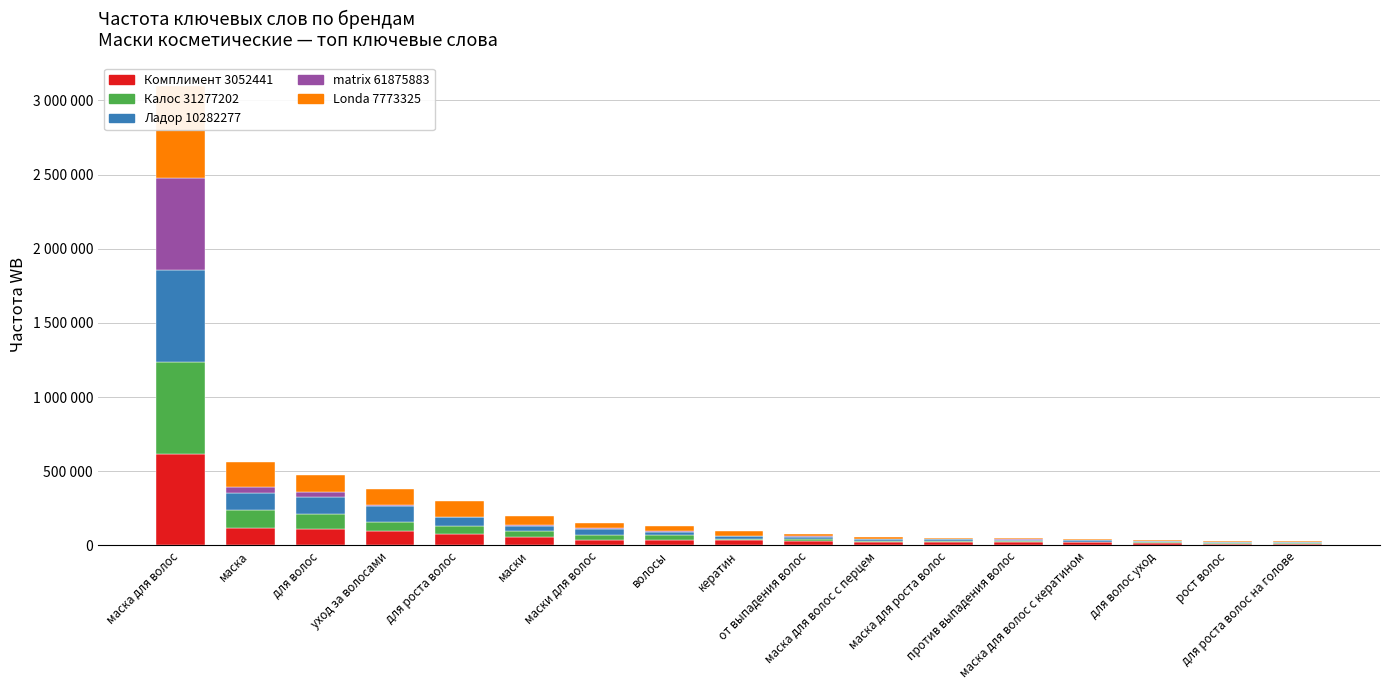

Reading left to right, list all the values displayed in this chart.

Комплимент 3052441: 619768	118944	110579	99877	79797	60107	37132	36553	34782	31775	22666	22142	21988	20584	16427	11578	10856
Калос 31277202: 619768	118944	102280	60107	49383	37132	36714	34782	10863	10685	10285	8542	7133	5990	5354	4603	4255
Ладор 10282277: 619768	117991	110579	103222	60107	37132	36818	20584	16775	16427	10863	10685	10285	8542	7407	7173	7055
matrix 61875883: 619768	37132	35162	7133	5990	5354	4162	3607	3010	2702	2148	1758	1725	1471	1364	1276	882
Londa 7773325: 619768	166801	117991	110579	103222	59742	37132	36818	35162	16131	10279	10227	9208	6562	6037	5337	4667